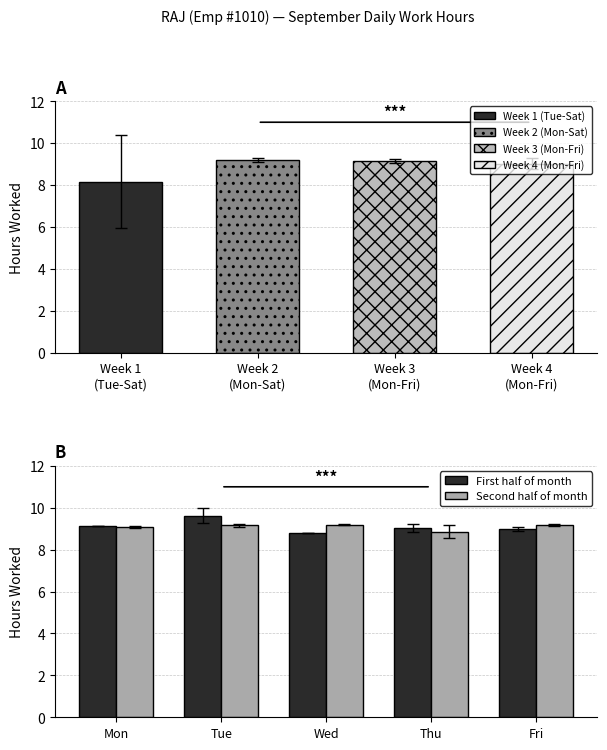

Which series has the largest total across all categories?

First half of month